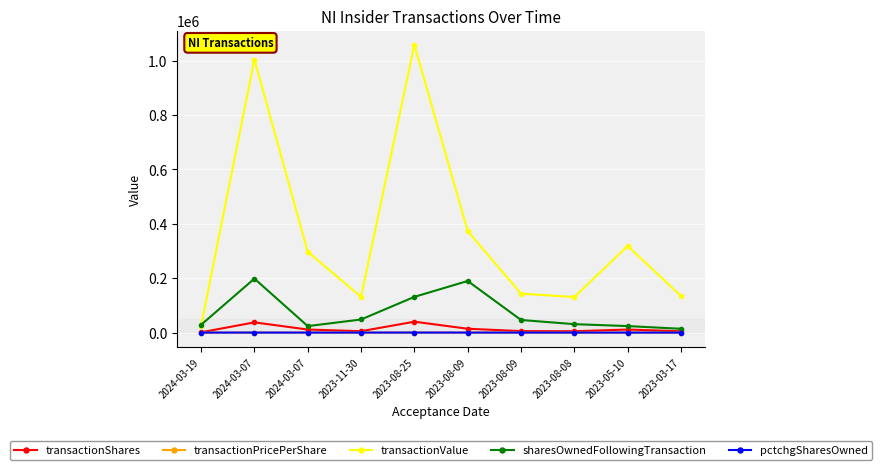

What is the sum of all transactionPricePerShare values?

269.0